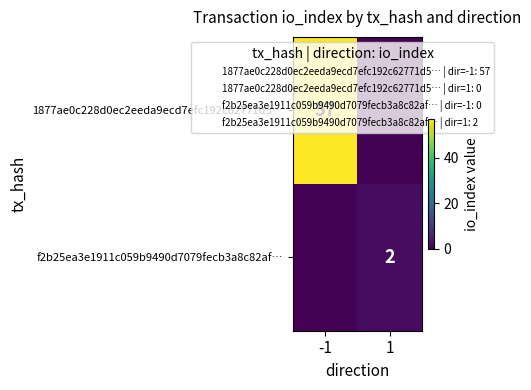

The value of 1877ae0c228d0ec2eeda9ecd7efc192c62771d5… at -1 is 57. True or false?

True